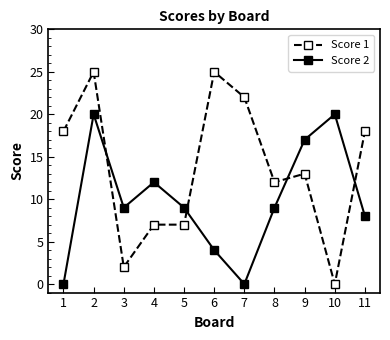

Is this an area chart (filled region under the line)?

No